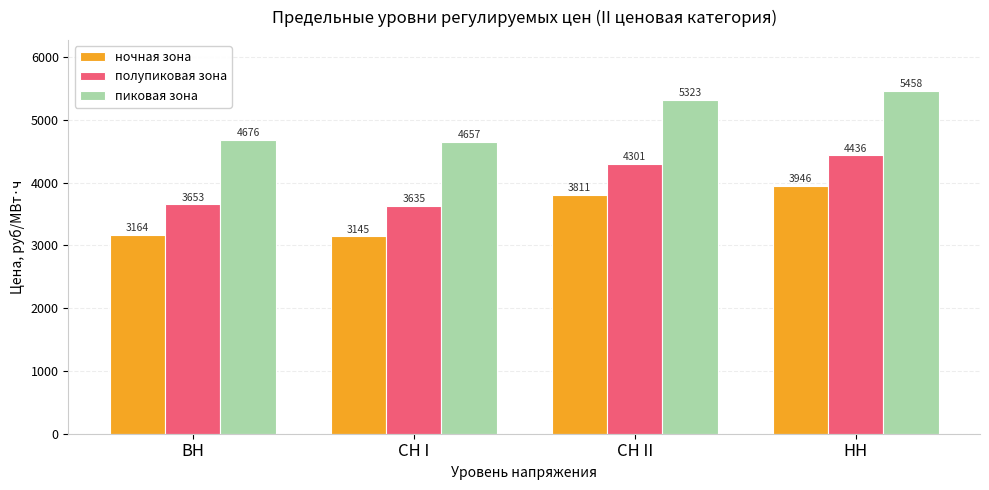

What is the label of the 3rd bar from the right?

СН I